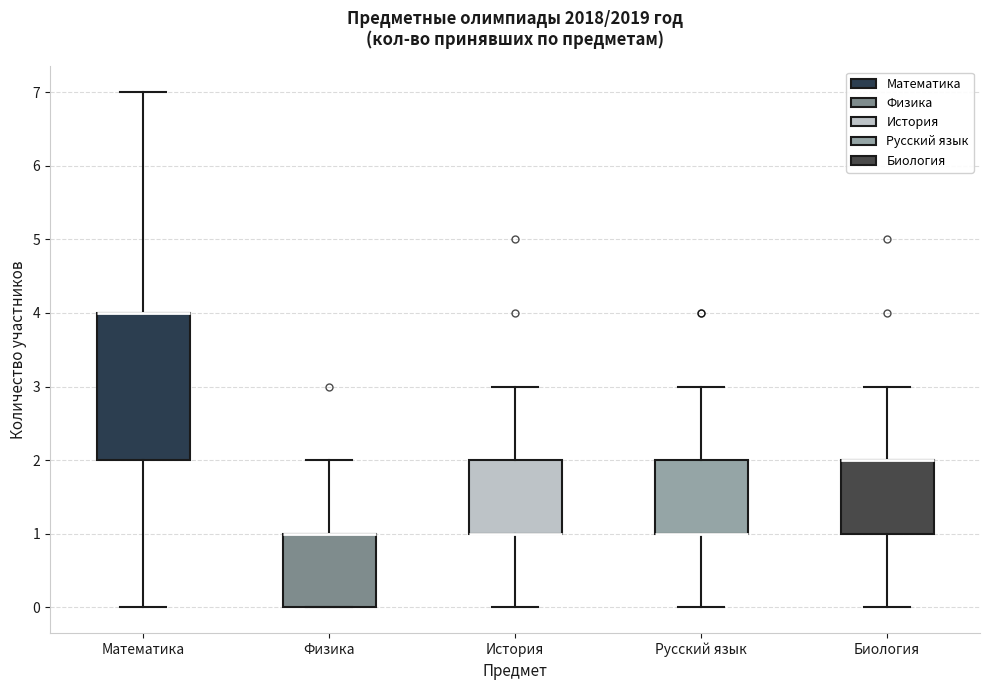

Where does the lower whisker of the box for История end on the y-axis? The values are not printed on the chart, so give them approximately, as read against the axis.

0